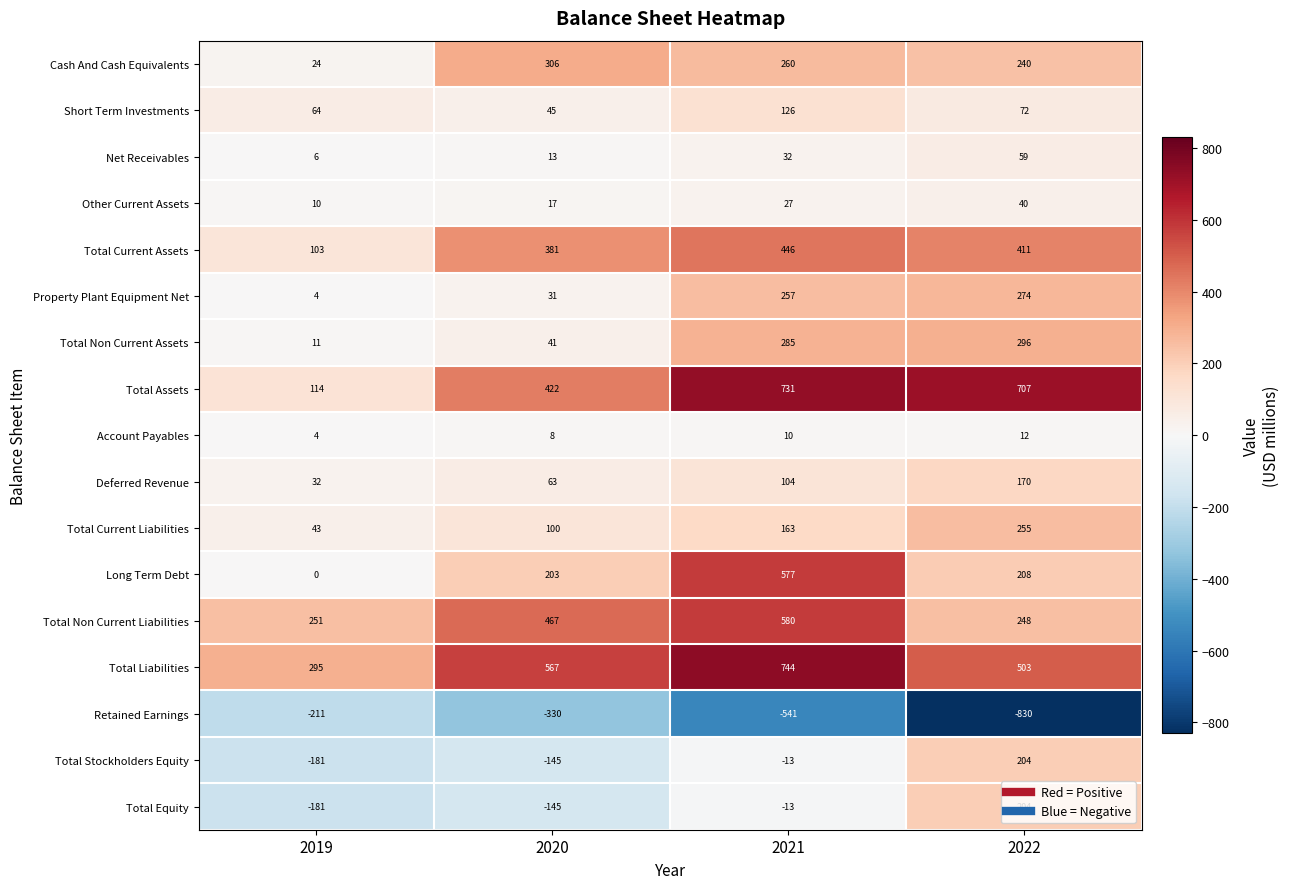

What is the lowest value of the Total Non Current Assets series?

11